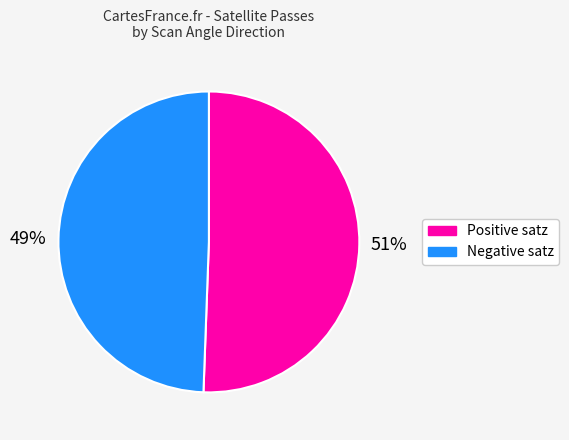

Between Positive satz and Negative satz, which is larger?

Positive satz